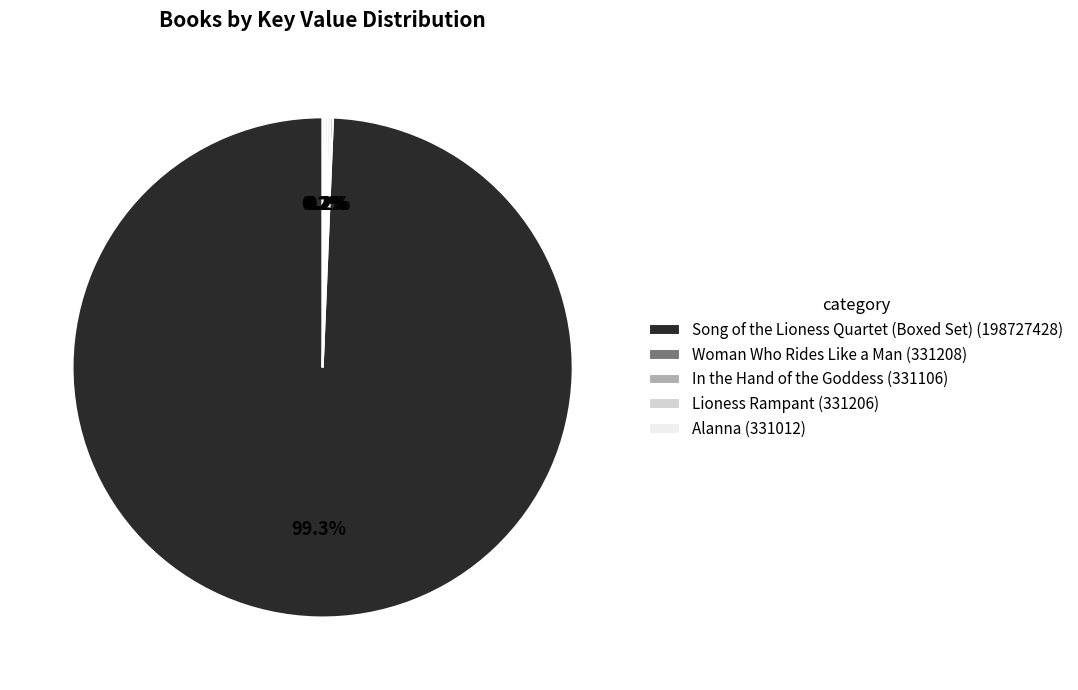

Is there any slice that represents more than half of the pie?

Yes